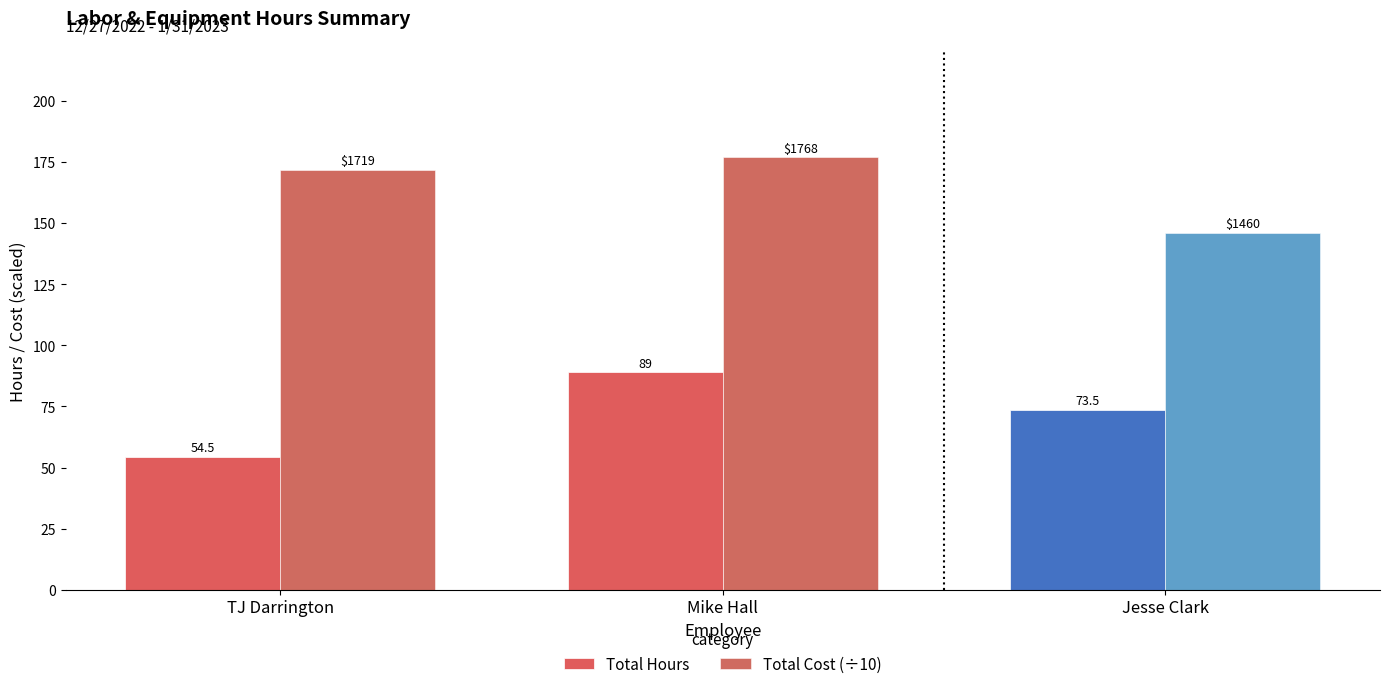

Rank the series by their average value, from lowest to highest.

Total Hours, Total Cost (÷10)